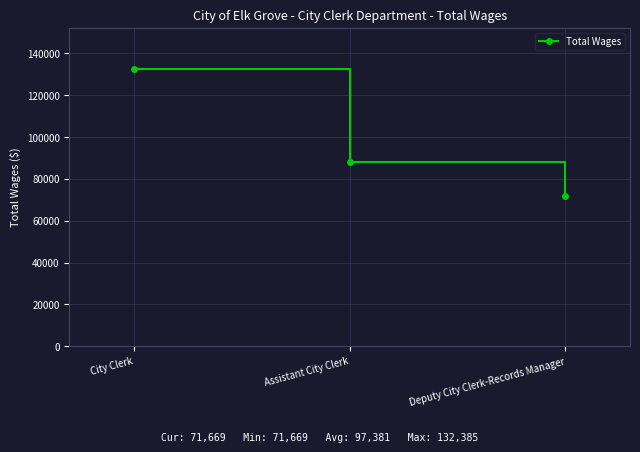

List the labels in order of value, smallest first.

Deputy City Clerk-Records Manager, Assistant City Clerk, City Clerk